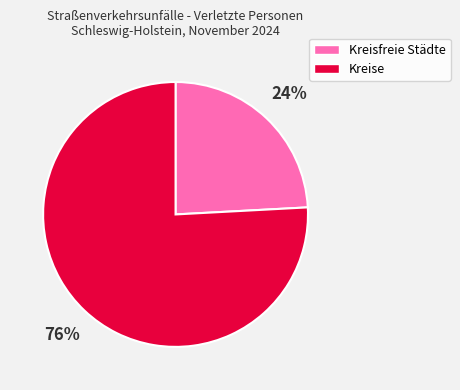

Is the sum of Kreisfreie Städte and Kreise greater than half?

Yes